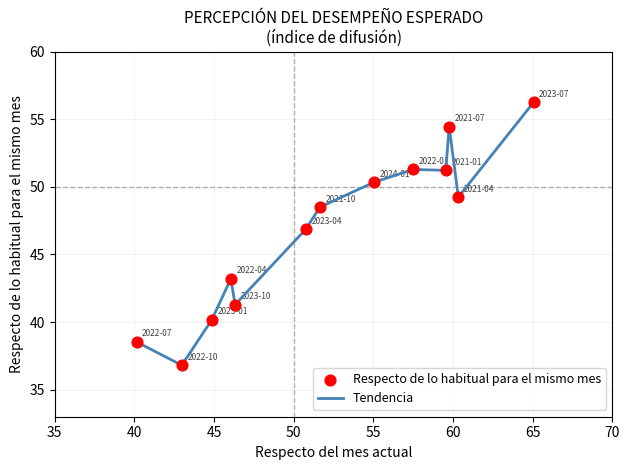

What is the greatest value displayed?

56.2